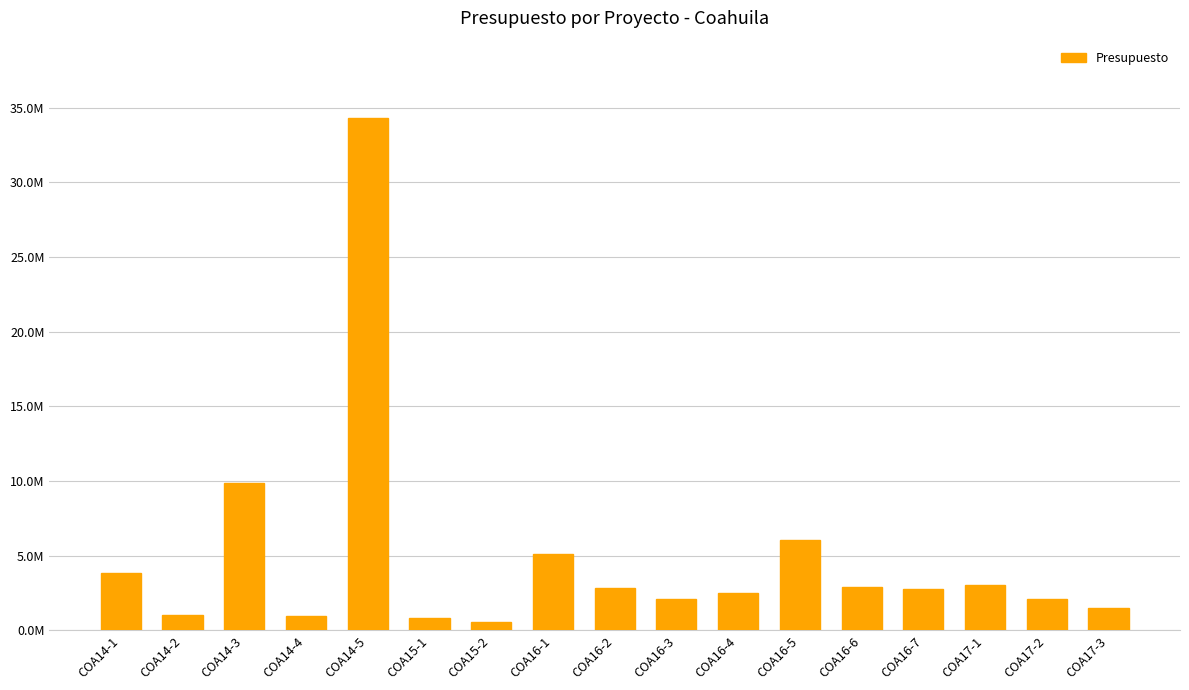

What is the label of the 3rd bar from the left?

COA14-3